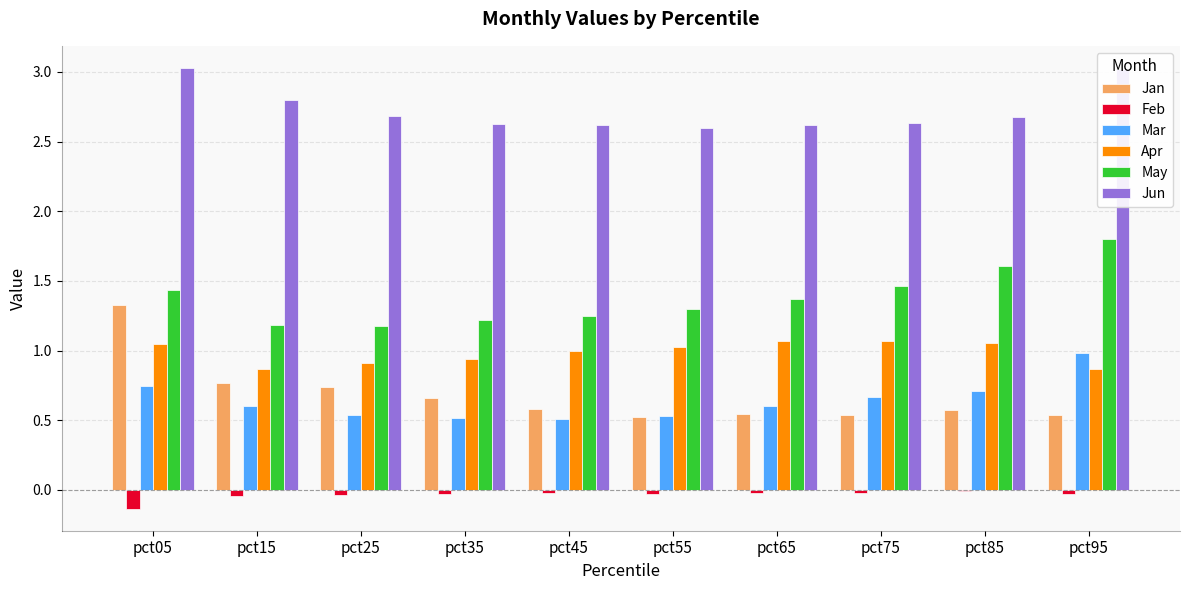

What is the sum of all Feb values?

-0.4